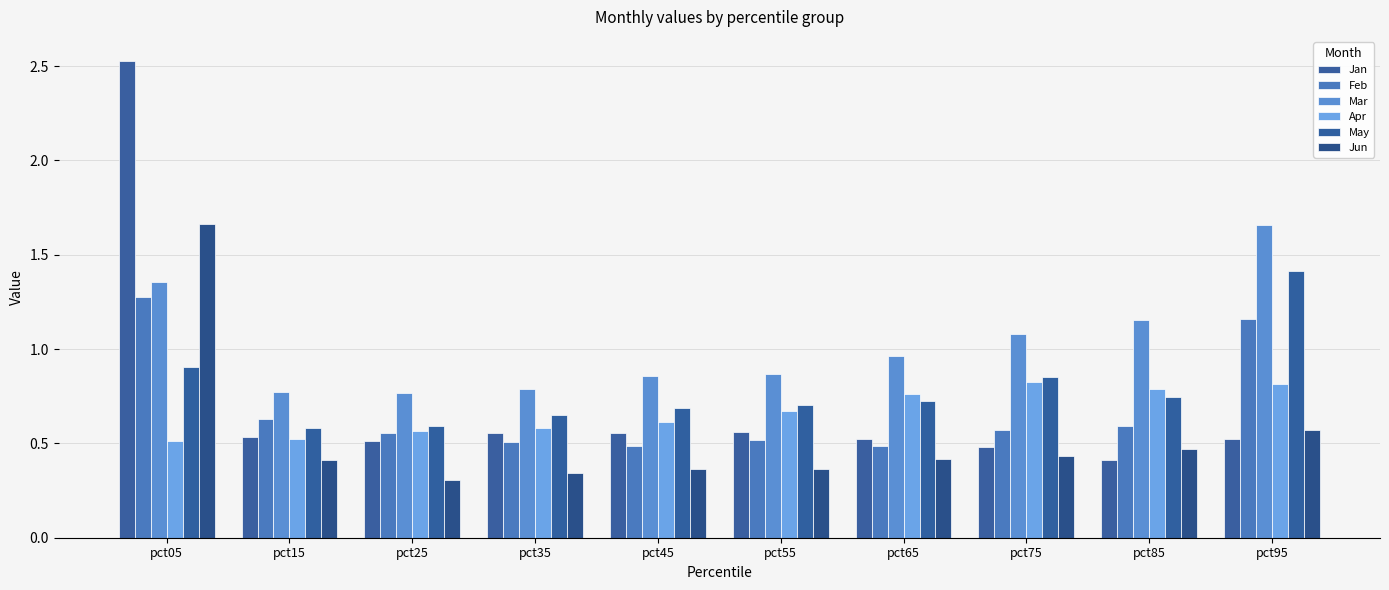

True or false: Jan has a value of 0.6 at pct55.

True